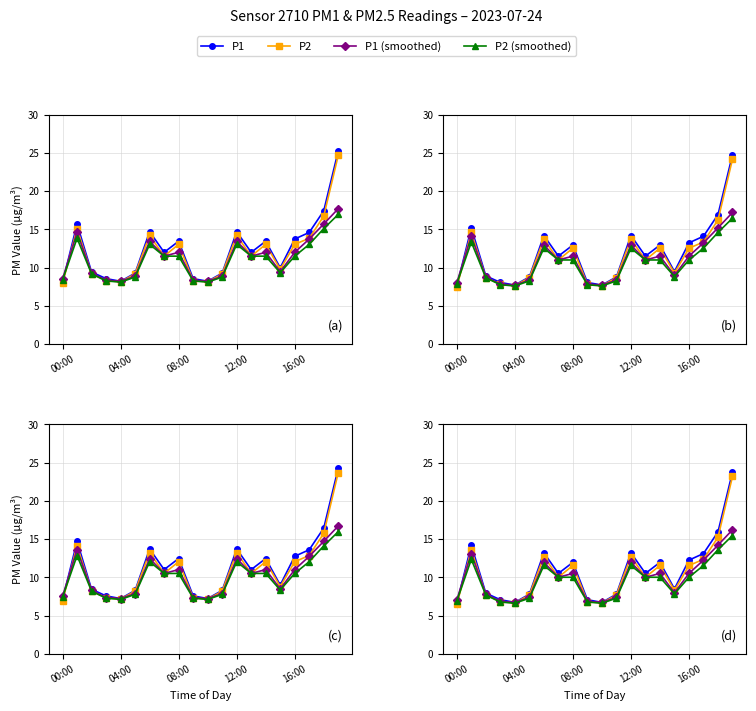

How many values in the P1 (smoothed) series exceed 10?

11